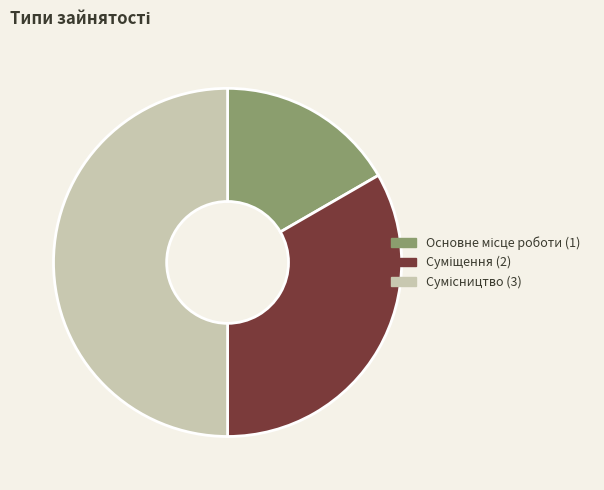

How many segments does this pie chart have?

3